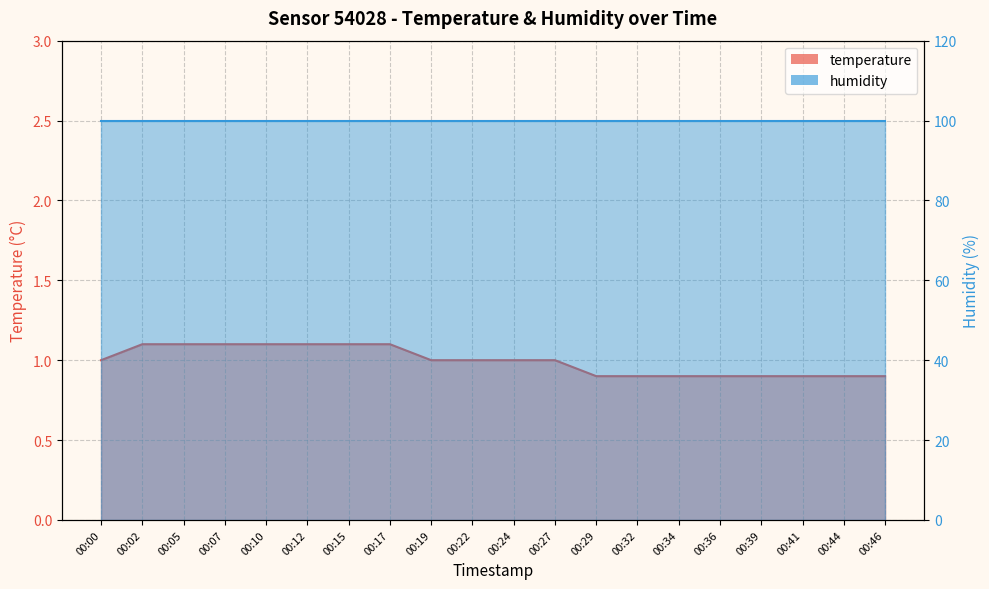

The chart shows a value of 0.3 at 00:29. True or false?

False